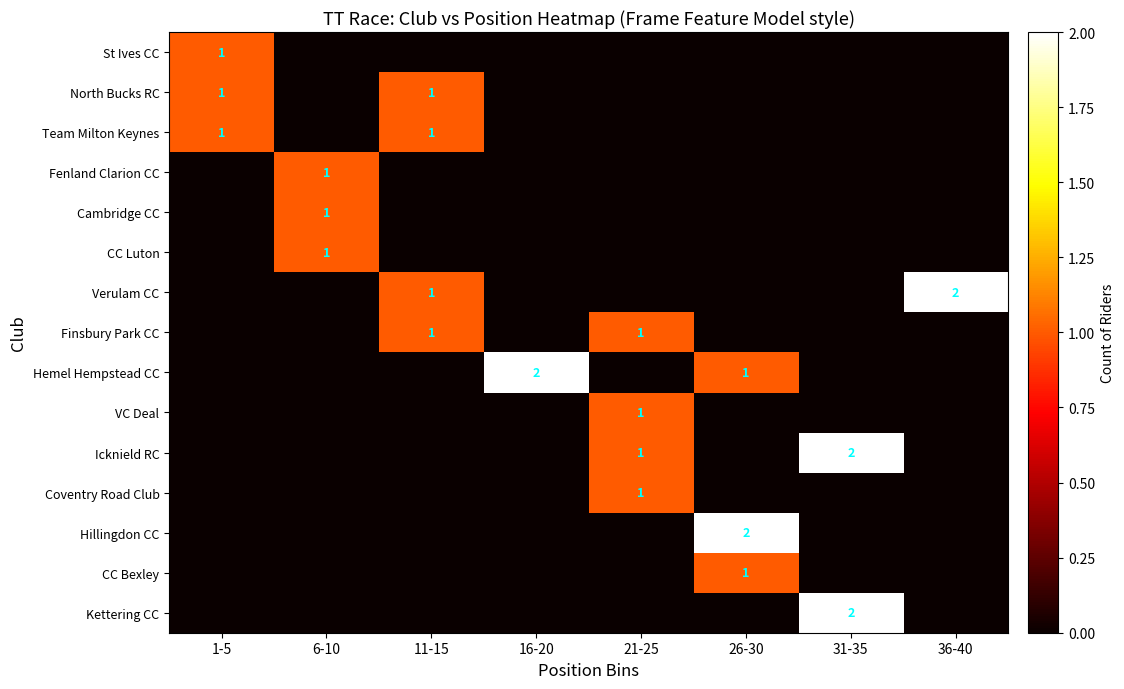

The value of Finsbury Park CC at 26-30 is 0. True or false?

True